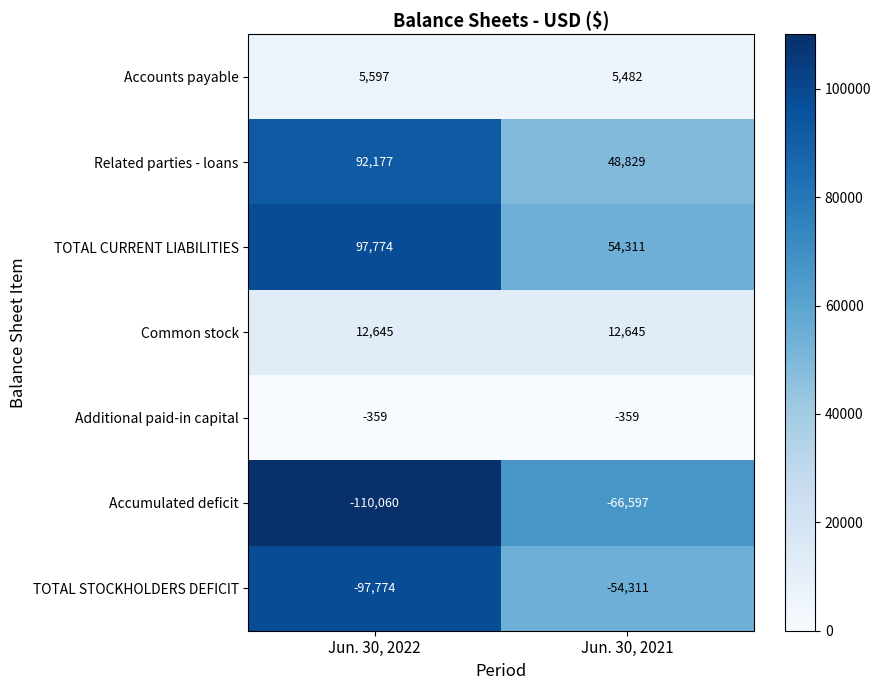

What value does the Related parties - loans series have at Jun. 30, 2022, to the nearest 100?

92200